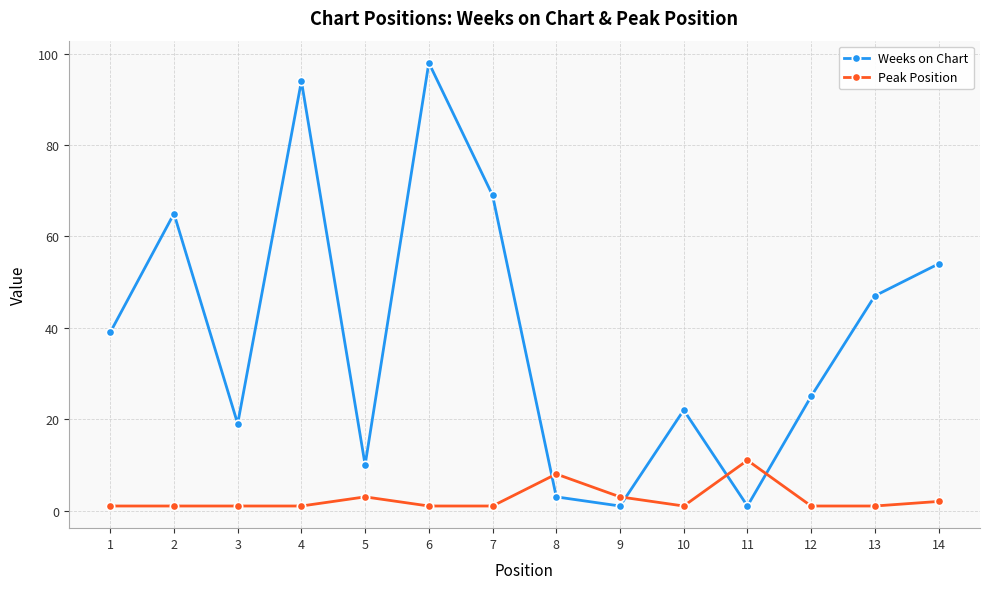

At how many categories does at least one series exceed 13?

10